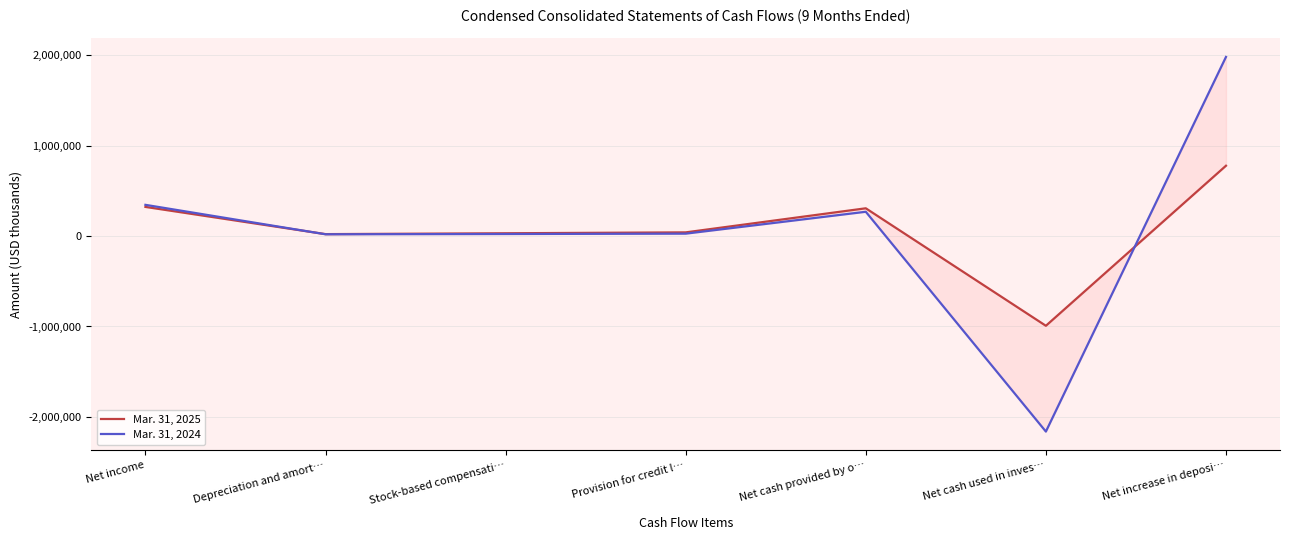

What is the sum of all Mar. 31, 2025 values?

507265